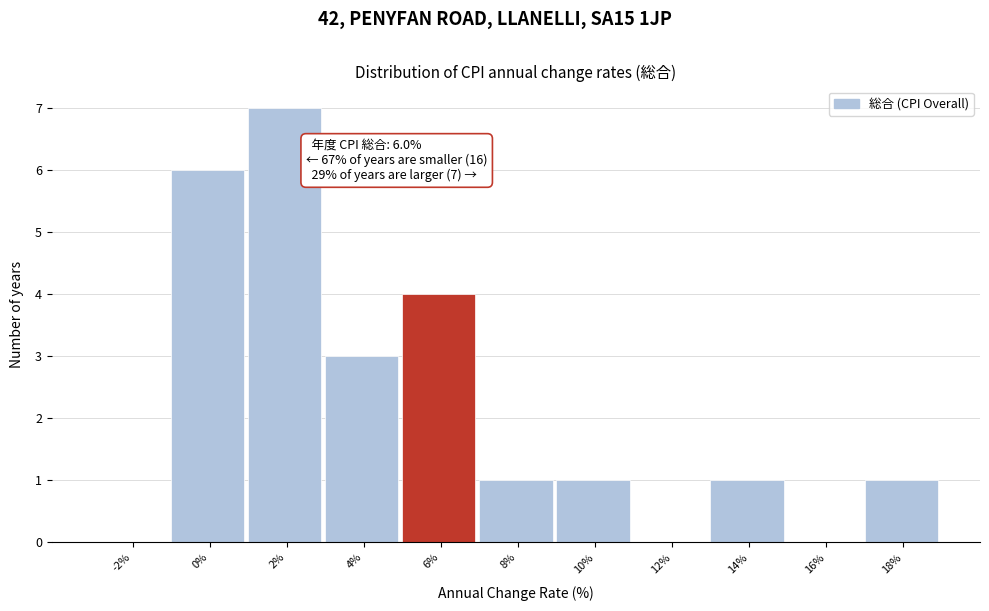

Reading left to right, list all the values displayed in this chart.

-2%=0	0%=6	2%=7	4%=3	6%=4	8%=1	10%=1	12%=0	14%=1	16%=0	18%=1